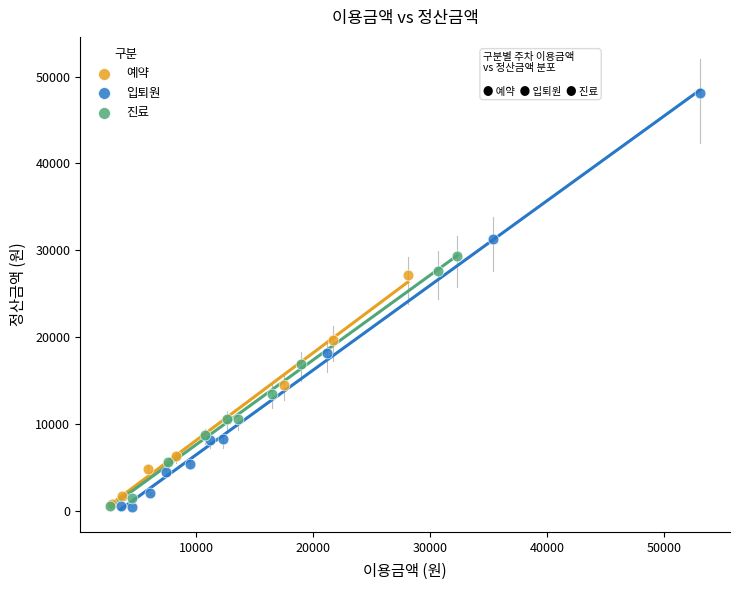

Which series has the widest spread of Y values?

입퇴원